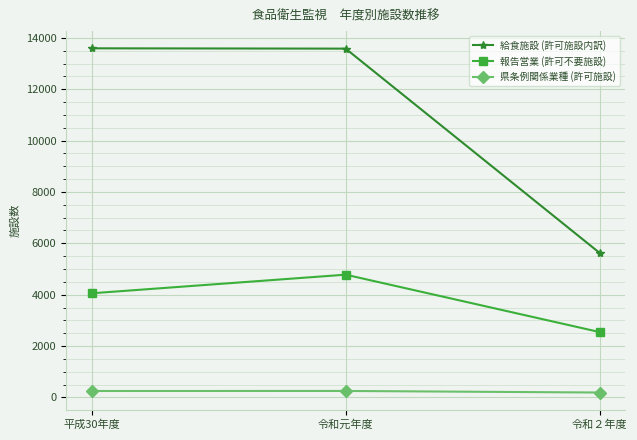

How many data points in 報告営業 (許可不要施設) are less than 4055?

1